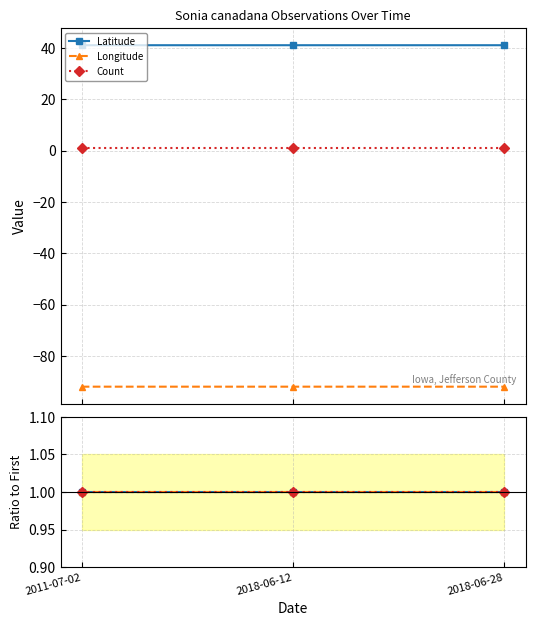

At which label is Count closest to 1?

2011-07-02